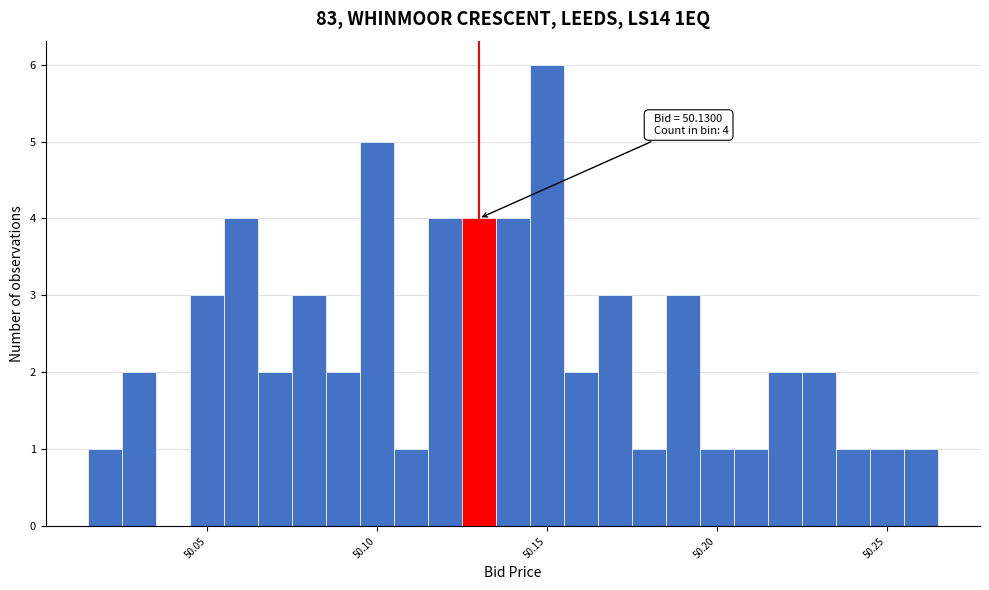

Read against the x-axis, roughly where is the centre of the tallest bar?

50.150